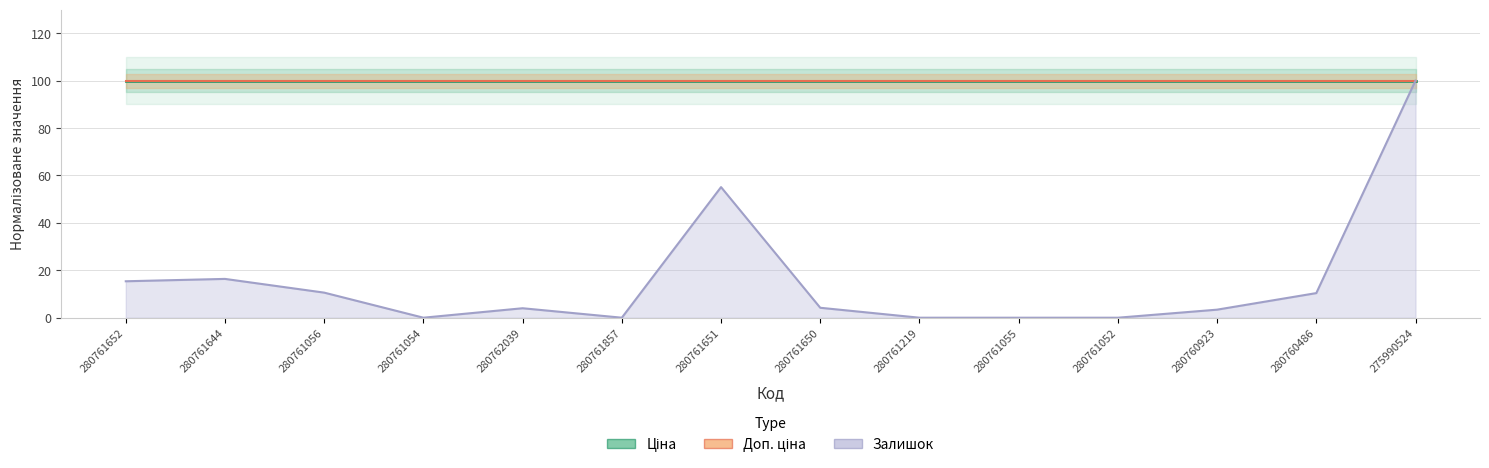

What is the approximate value of Доп. ціна at 280760486?

100.0